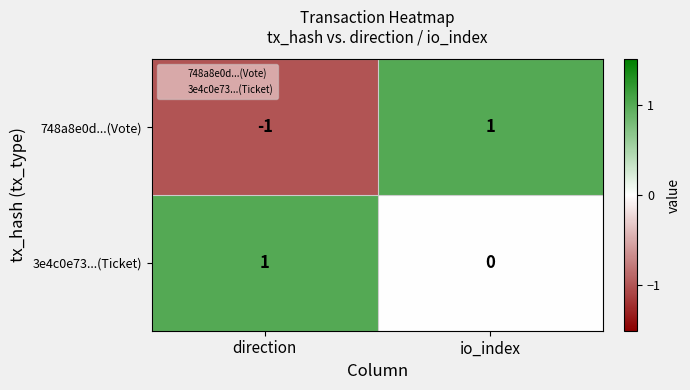

Which category has the lowest value across all series?

direction